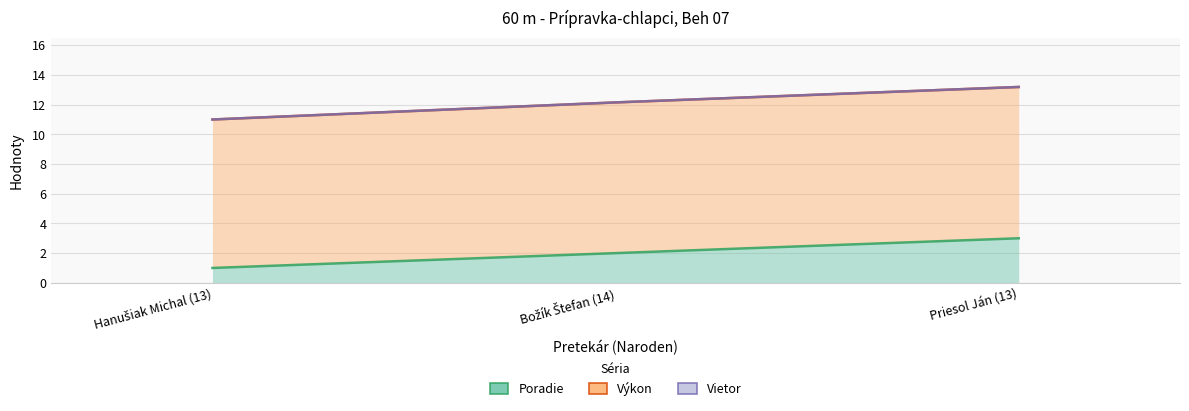

List the series in order of their overall mean, highest first.

Výkon, Poradie, Vietor